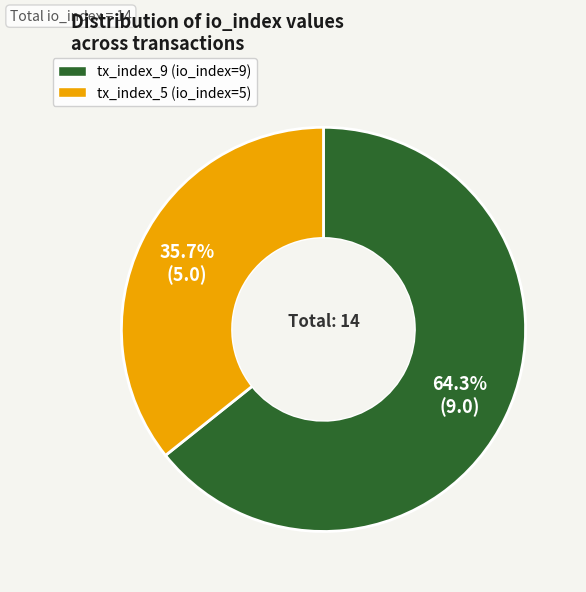

Which slice is the smallest?

tx_index_5